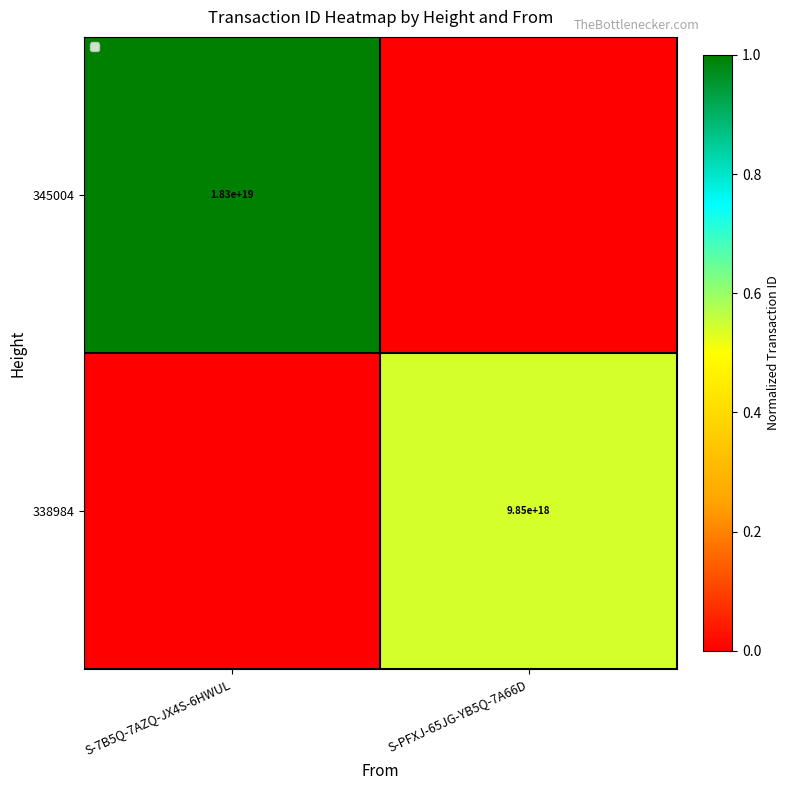

The value of 338984 at S-PFXJ-65JG-YB5Q-7A66D is 5838023201109190656. True or false?

False